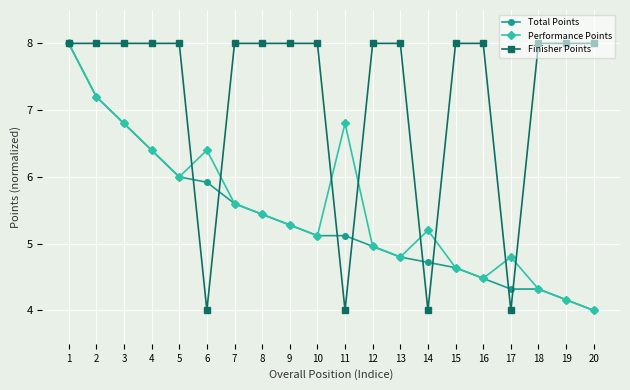

Where is Total Points nearest to the value 5?

12